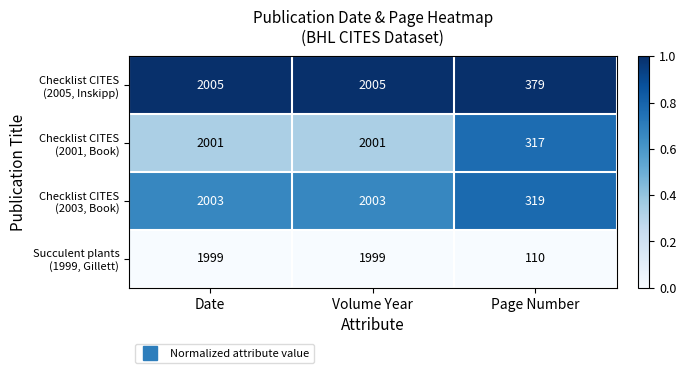

What is the smallest value displayed?

110